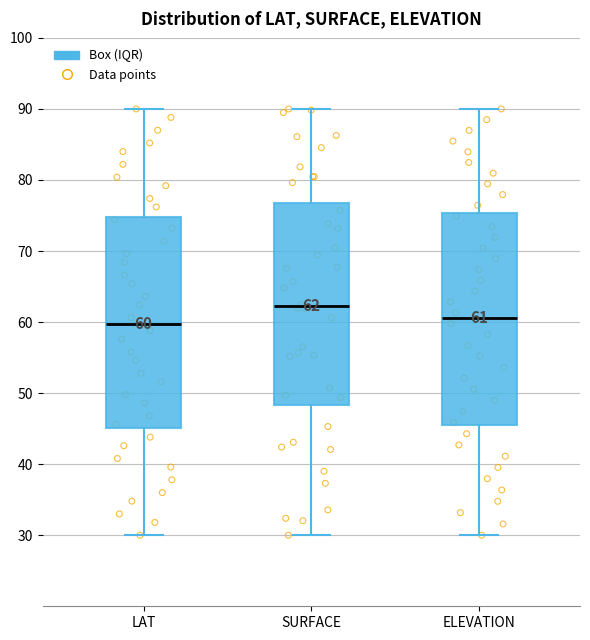

Which box's median line is the highest?

SURFACE